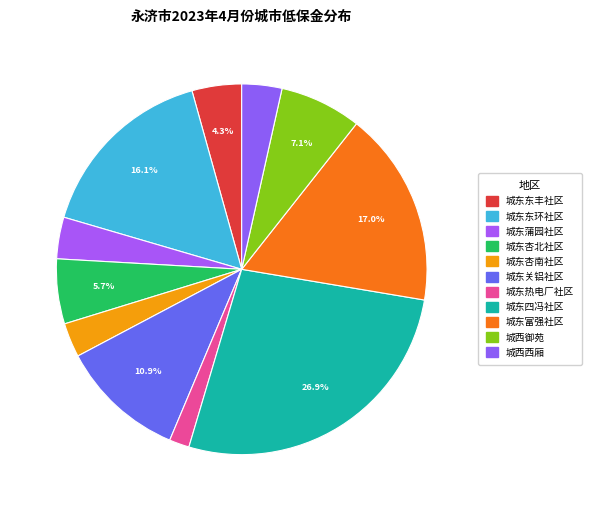

Which category has the smallest portion of the pie?

城东热电厂社区